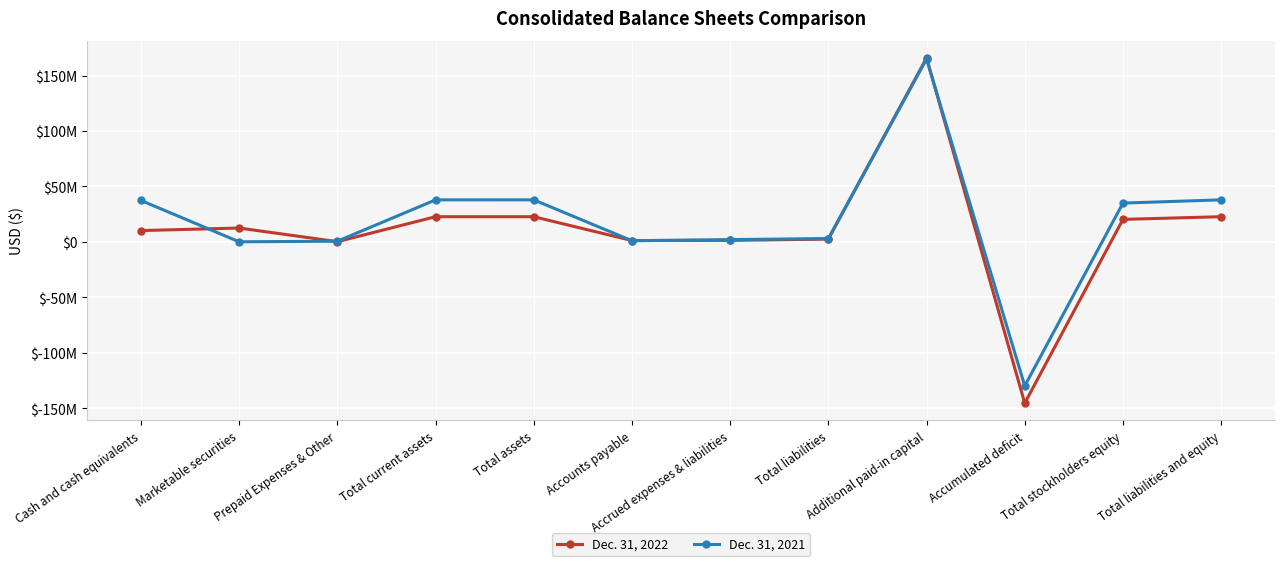

What is the total value across all series at Total assets?

60474203